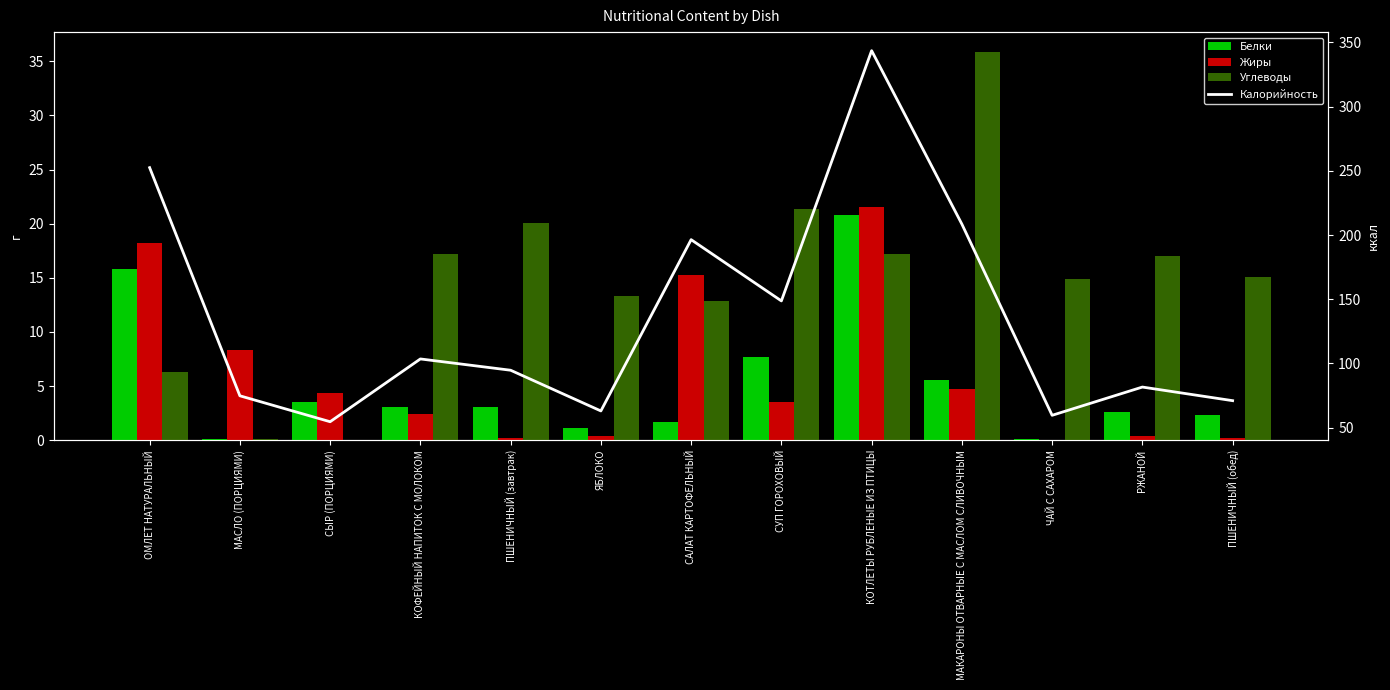

What are all the series names shown in the legend?

Белки, Жиры, Углеводы, Калорийность